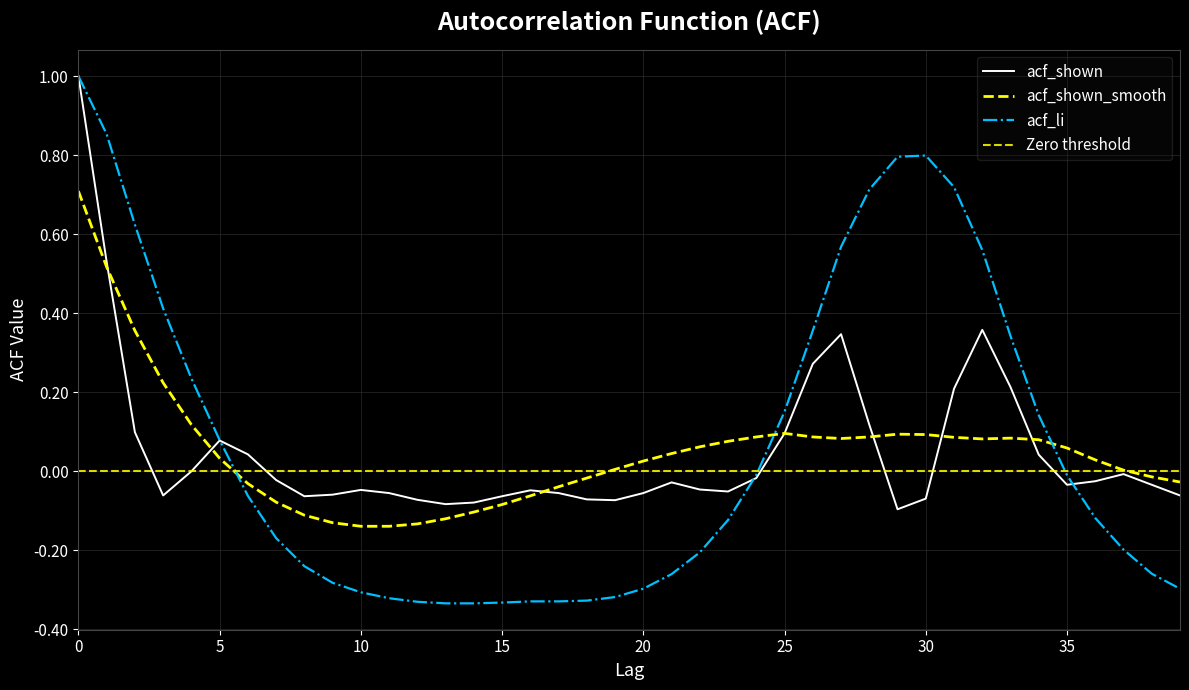

What value does the acf_shown series have at 23?

-0.1